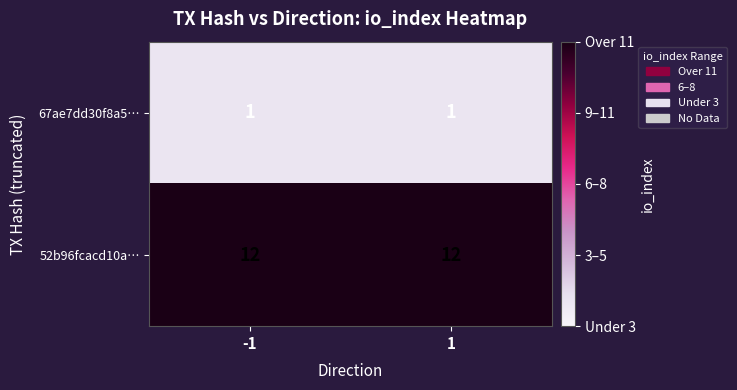

How many series are shown in this chart?

2